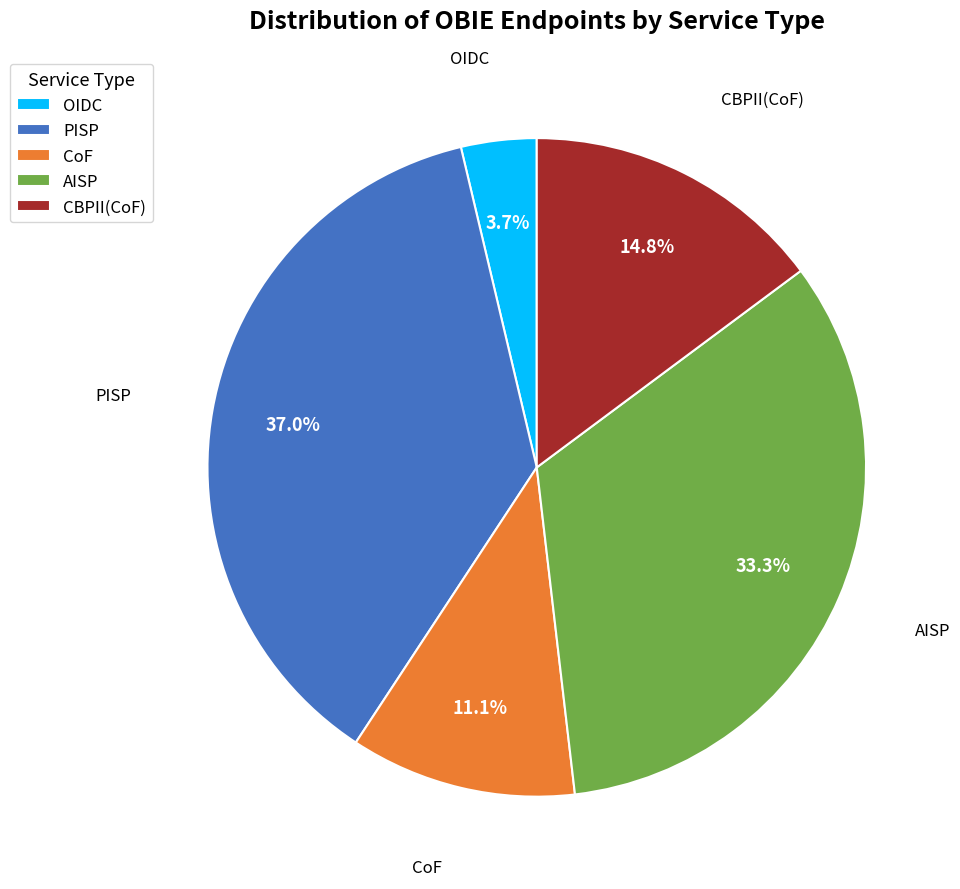

To the nearest percent, what portion does CoF represent?

11%